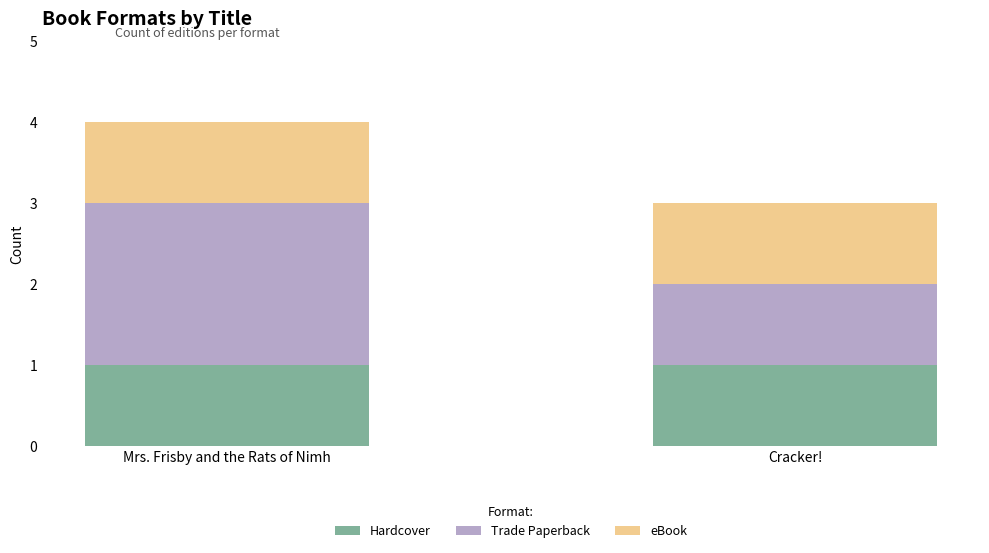

What is the total value across all series at Mrs. Frisby and the Rats of Nimh?

4